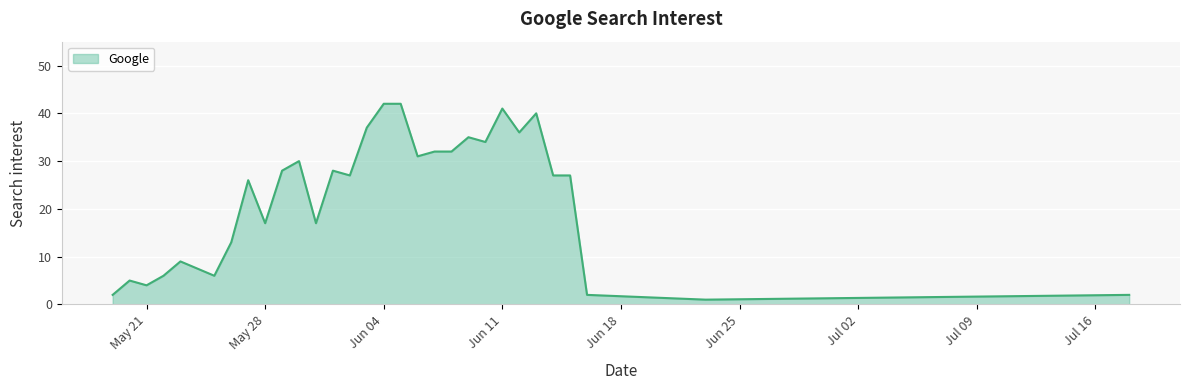

What is the difference between the maximum and minimum values?

41